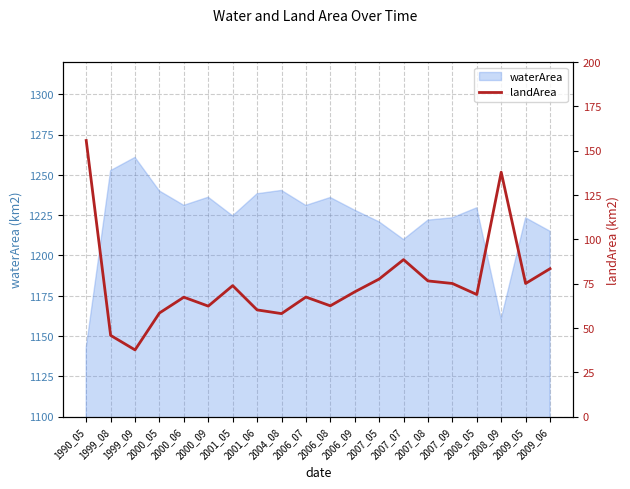

What is the minimum value for waterArea?

1142.7